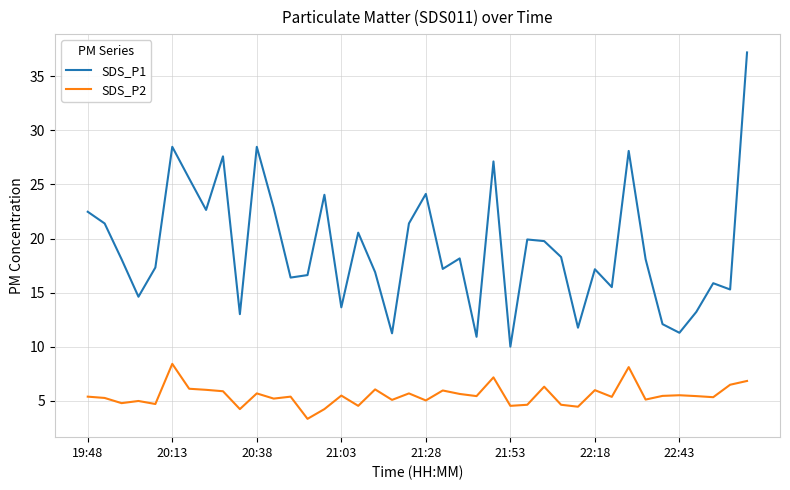

Rank the series by their average value, from highest to lowest.

SDS_P1, SDS_P2